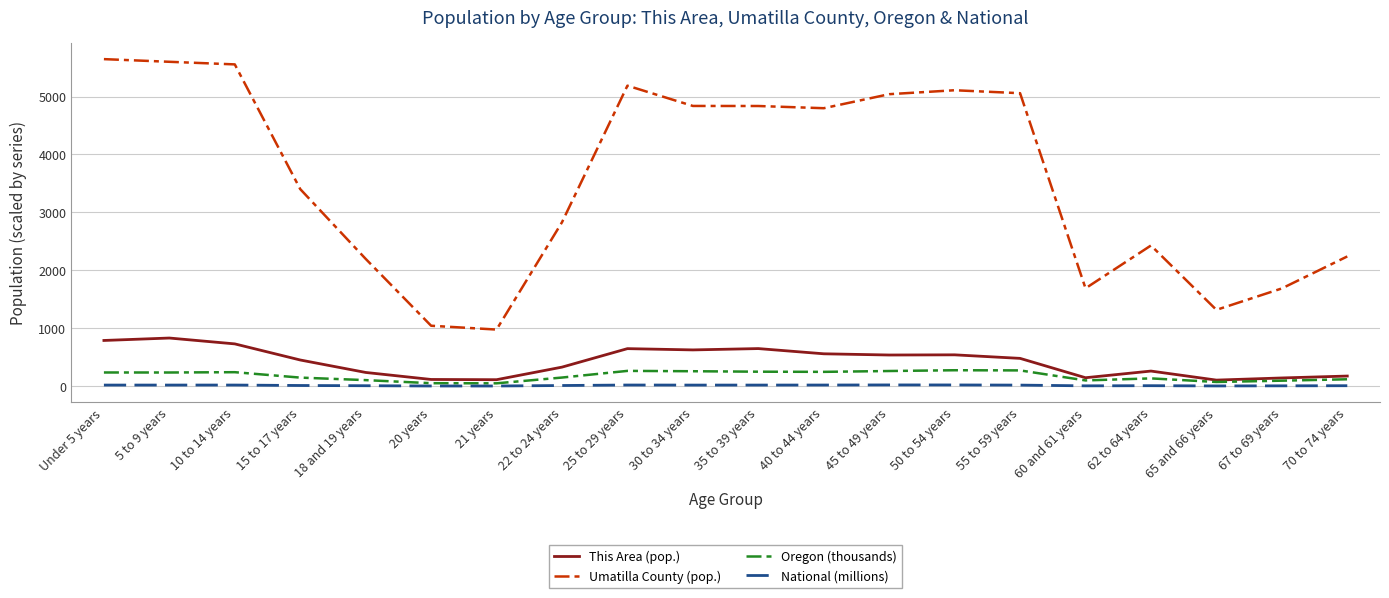

Is the value of This Area (pop.) at 70 to 74 years greater than the value of National (millions) at 50 to 54 years?

Yes